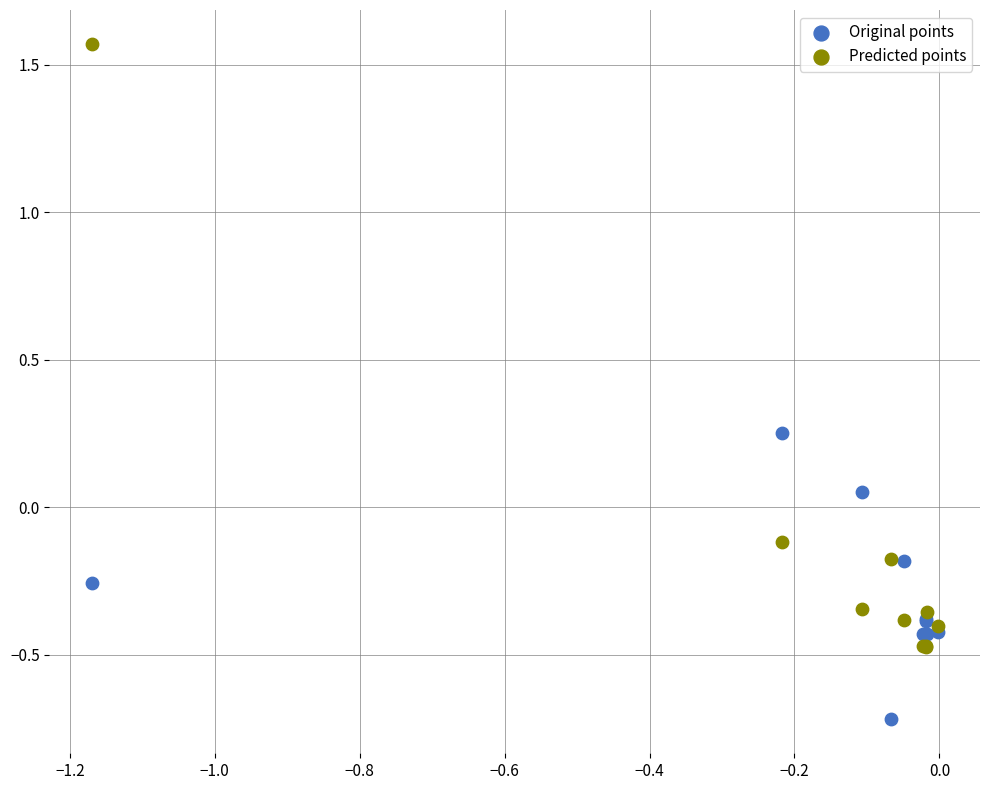

Which series reaches the minimum Y coordinate?

Original points